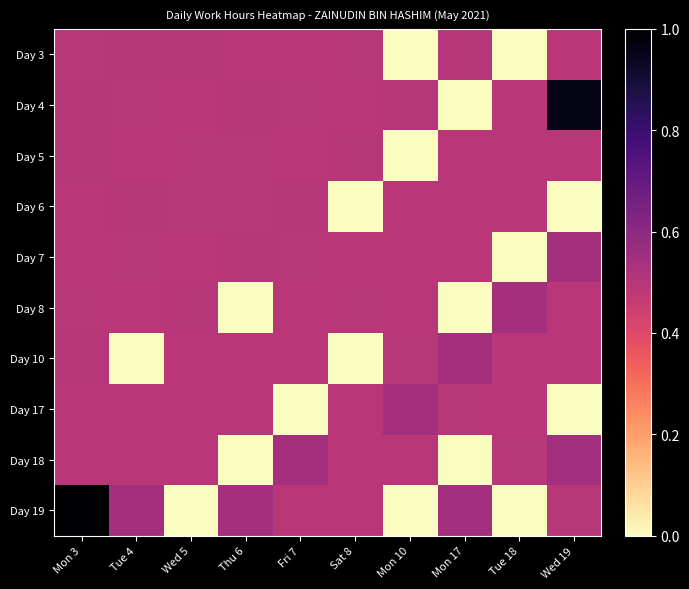

Reading left to right, extract all data points from this chart.

Day 3: Mon 3=0.5	Tue 4=0.5	Wed 5=0.5	Thu 6=0.5	Fri 7=0.5	Sat 8=0.5	Mon 10=0.0	Mon 17=0.5	Tue 18=0.0	Wed 19=0.5
Day 4: Mon 3=0.5	Tue 4=0.5	Wed 5=0.5	Thu 6=0.5	Fri 7=0.5	Sat 8=0.5	Mon 10=0.5	Mon 17=0.0	Tue 18=0.5	Wed 19=1.0
Day 5: Mon 3=0.5	Tue 4=0.5	Wed 5=0.5	Thu 6=0.5	Fri 7=0.5	Sat 8=0.5	Mon 10=0.0	Mon 17=0.5	Tue 18=0.5	Wed 19=0.5
Day 6: Mon 3=0.5	Tue 4=0.5	Wed 5=0.5	Thu 6=0.5	Fri 7=0.5	Sat 8=0.0	Mon 10=0.5	Mon 17=0.5	Tue 18=0.5	Wed 19=0.0
Day 7: Mon 3=0.5	Tue 4=0.5	Wed 5=0.5	Thu 6=0.5	Fri 7=0.5	Sat 8=0.5	Mon 10=0.5	Mon 17=0.5	Tue 18=0.0	Wed 19=0.5
Day 8: Mon 3=0.5	Tue 4=0.5	Wed 5=0.5	Thu 6=0.0	Fri 7=0.5	Sat 8=0.5	Mon 10=0.5	Mon 17=0.0	Tue 18=0.5	Wed 19=0.5
Day 10: Mon 3=0.5	Tue 4=0.0	Wed 5=0.5	Thu 6=0.5	Fri 7=0.5	Sat 8=0.0	Mon 10=0.5	Mon 17=0.5	Tue 18=0.5	Wed 19=0.5
Day 17: Mon 3=0.5	Tue 4=0.5	Wed 5=0.5	Thu 6=0.5	Fri 7=0.0	Sat 8=0.5	Mon 10=0.5	Mon 17=0.5	Tue 18=0.5	Wed 19=0.0
Day 18: Mon 3=0.5	Tue 4=0.5	Wed 5=0.5	Thu 6=0.0	Fri 7=0.5	Sat 8=0.5	Mon 10=0.5	Mon 17=0.0	Tue 18=0.5	Wed 19=0.5
Day 19: Mon 3=1.0	Tue 4=0.5	Wed 5=0.0	Thu 6=0.5	Fri 7=0.5	Sat 8=0.5	Mon 10=0.0	Mon 17=0.5	Tue 18=0.0	Wed 19=0.5